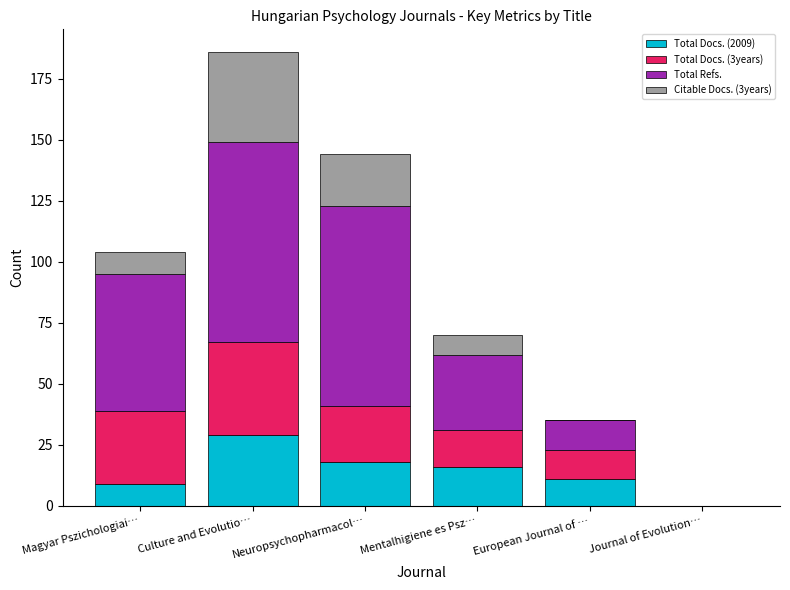

Does the chart contain stacked bars?

Yes